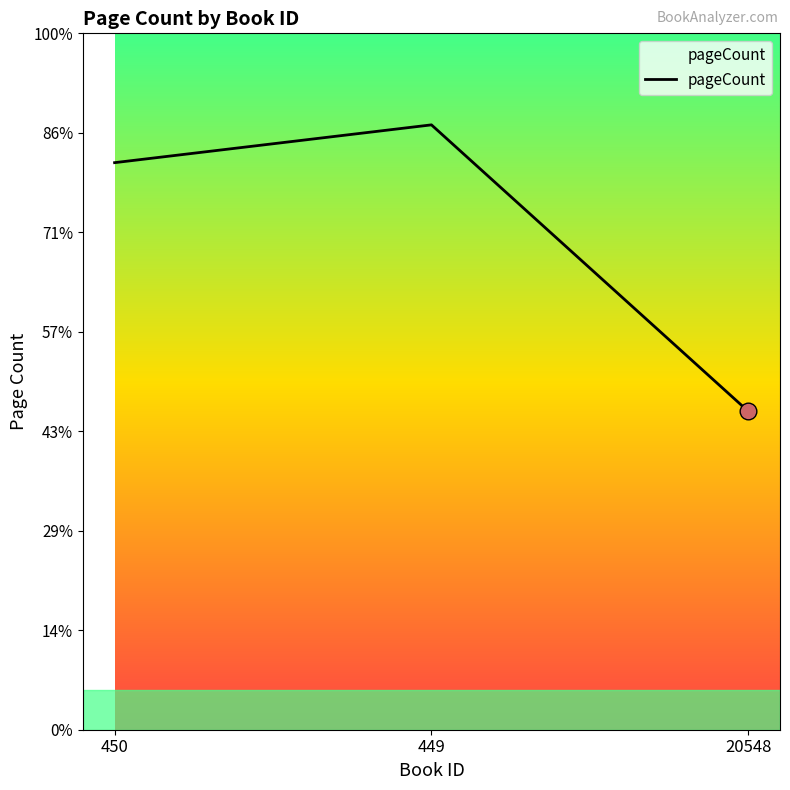

The value at 450 is 446. True or false?

False